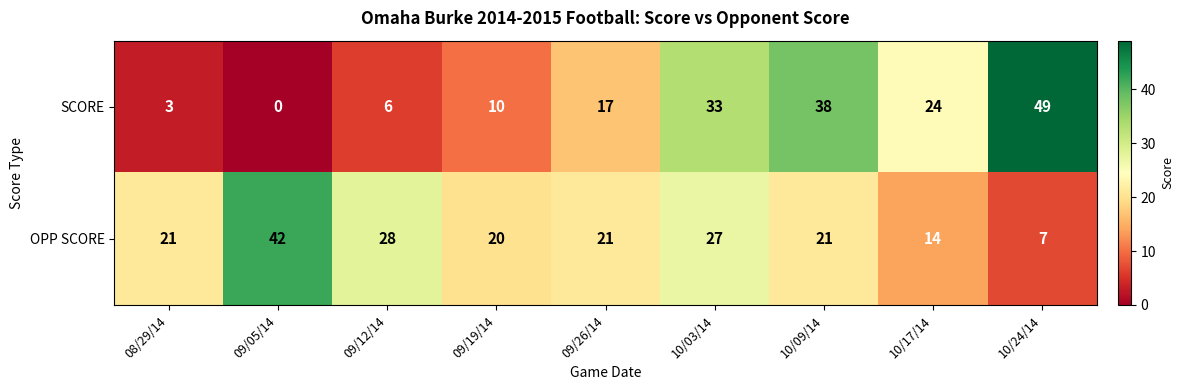

Which label corresponds to the largest value in the chart?

10/24/14